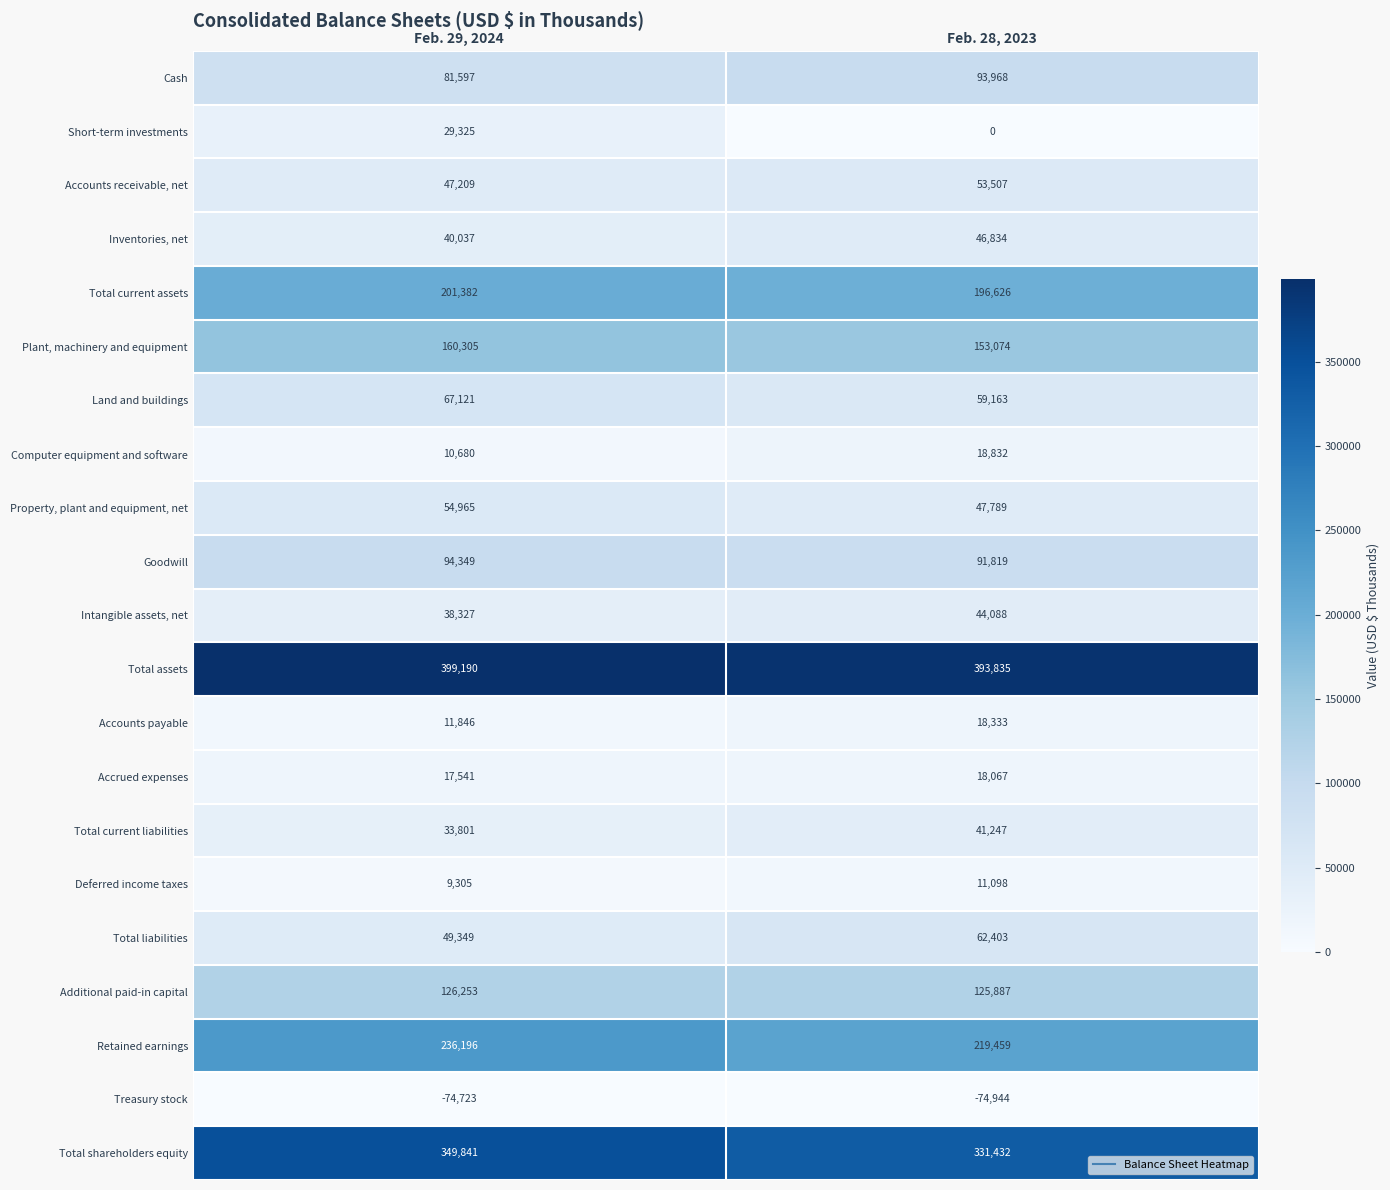

At which category is the sum across all series the highest?

Feb. 29, 2024